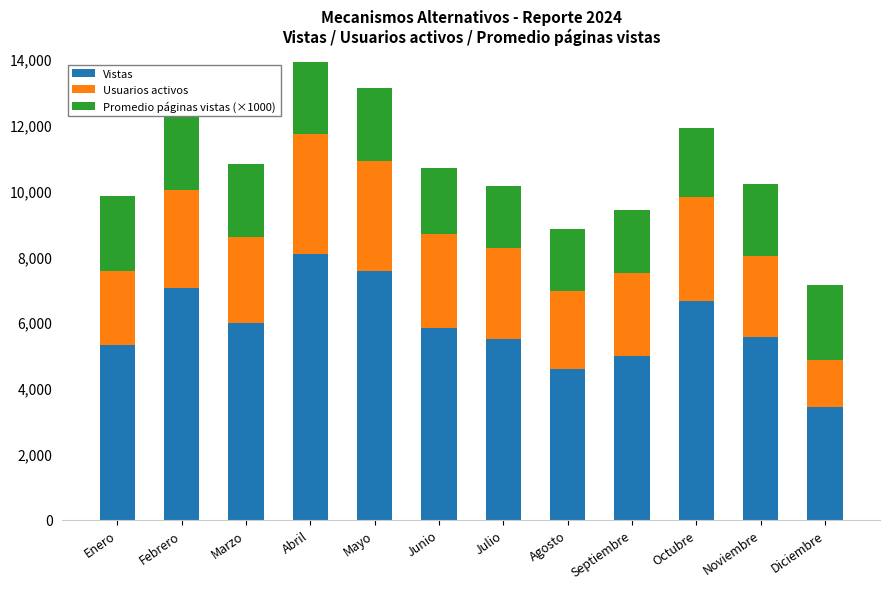

What is the difference between the maximum and minimum values in the Promedio páginas vistas (×1000) series?

400